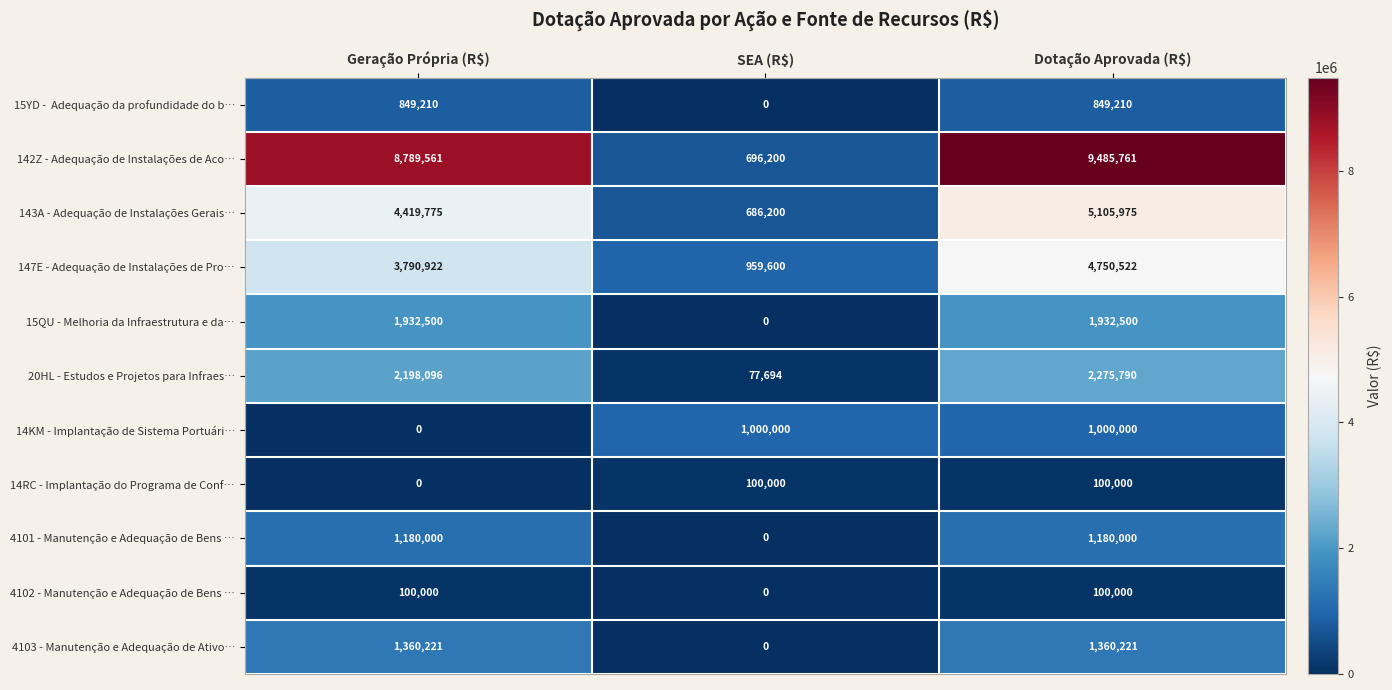

What is the sum of all 4102 - Manutenção e Adequação de Bens … values?

200000